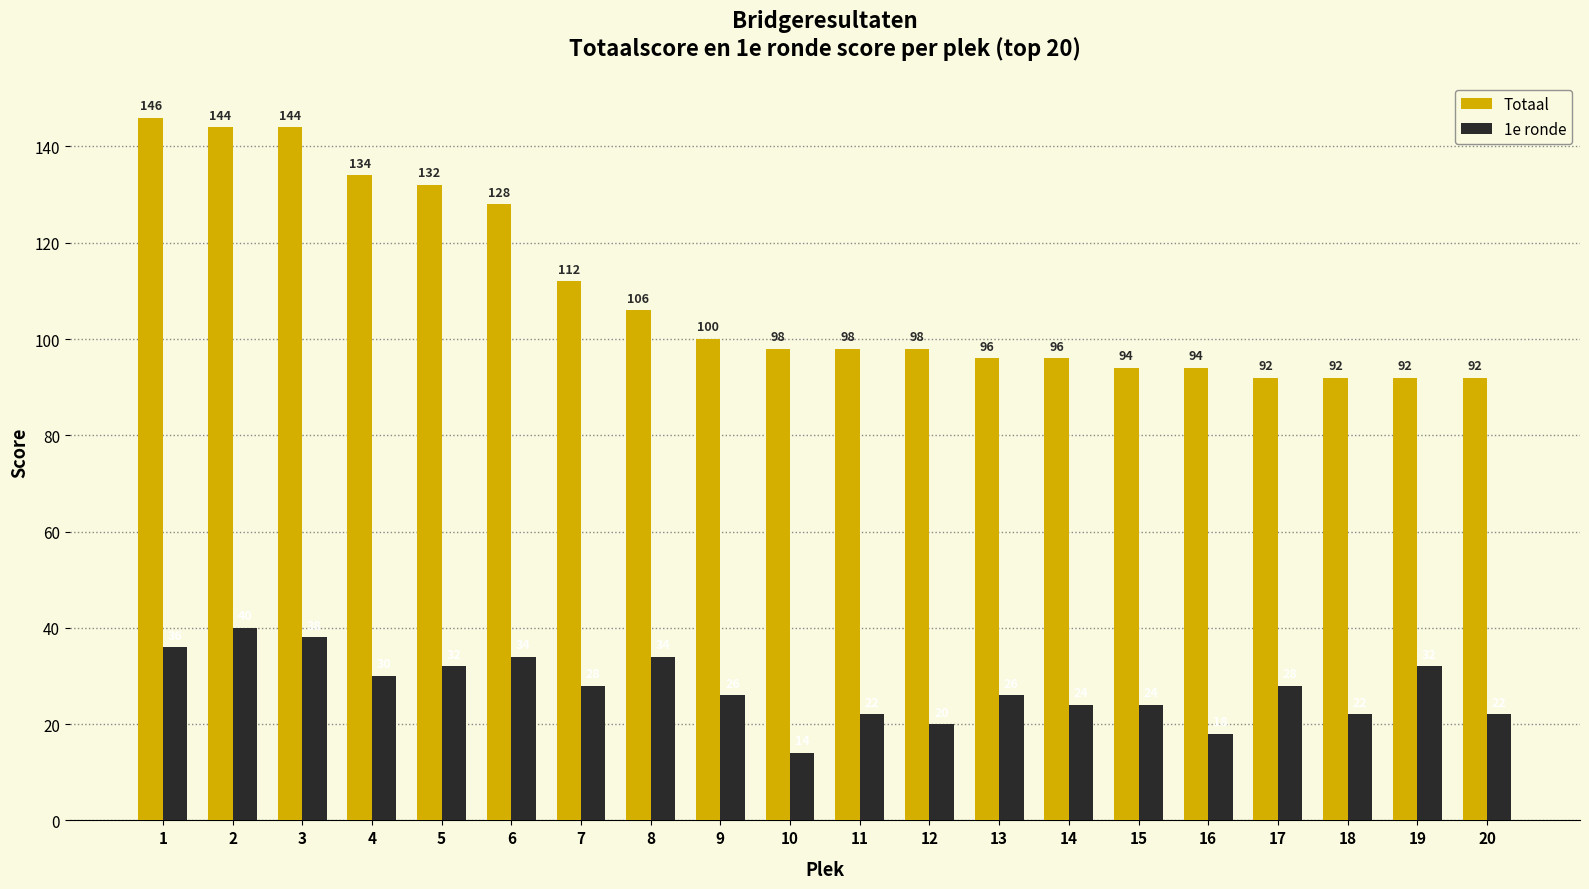

The 1e ronde series shows 22 at 18. True or false?

True